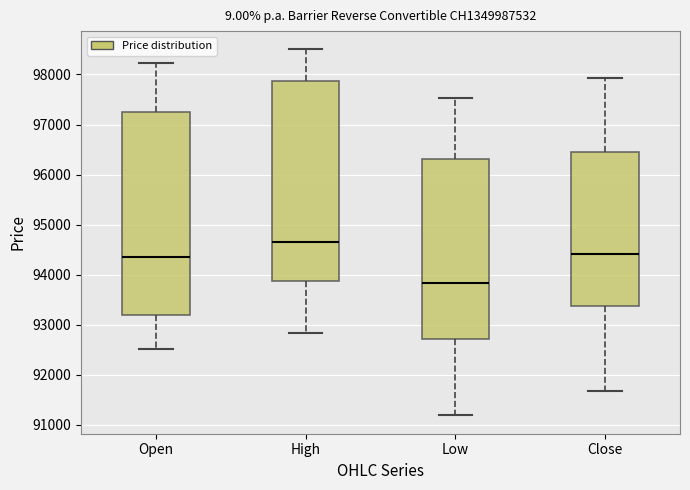

Reading left to right, transcribe this box plot: for each box, give where its median line is, the range the box spans, and where its two whiskers end, as read against the y-axis. The values are not printed on the chart, so give them approximately, as read against the axis.

Open: median 94400, box 93200 to 97200, whiskers 92500 to 98200
High: median 94700, box 93900 to 97900, whiskers 92800 to 98500
Low: median 93800, box 92700 to 96300, whiskers 91200 to 97500
Close: median 94400, box 93400 to 96500, whiskers 91700 to 97900